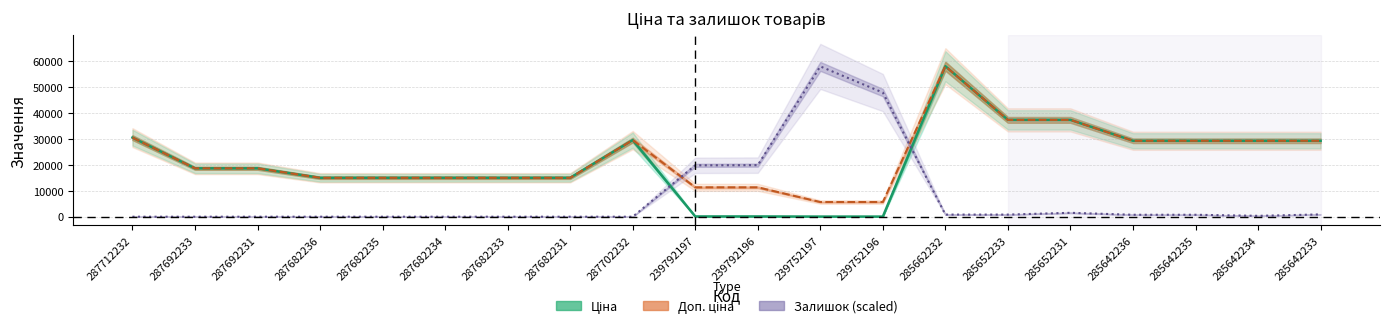

Read the Доп. ціна value at 287682234.

15019.2